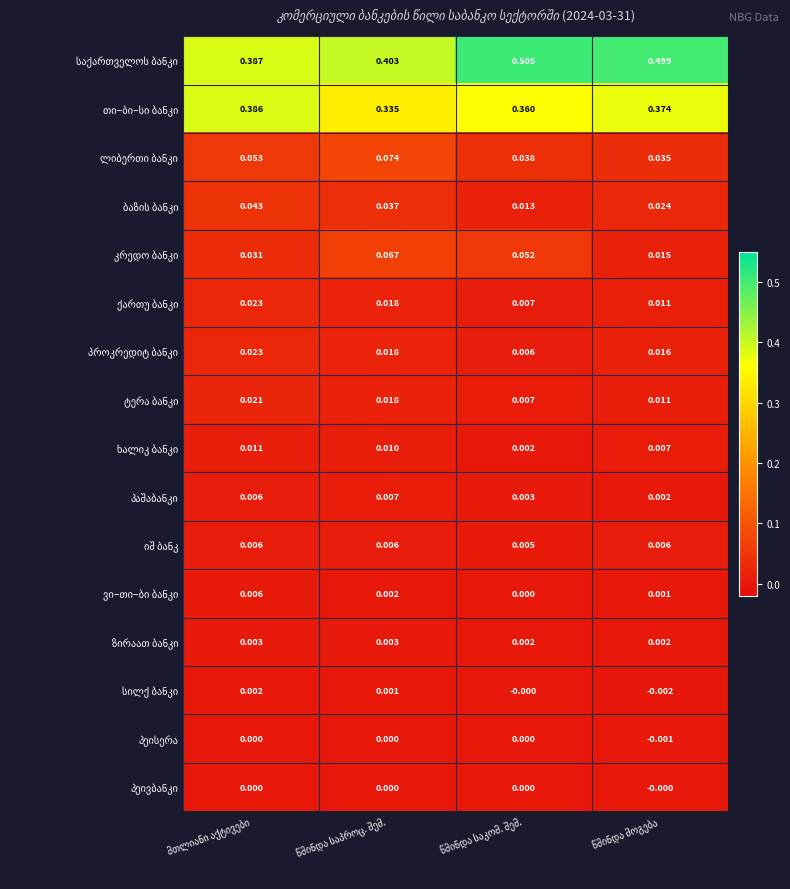

Between მთლიანი აქტივები and წმინდა საკომ. შემ., which series saw the biggest shift?

საქართველოს ბანკი